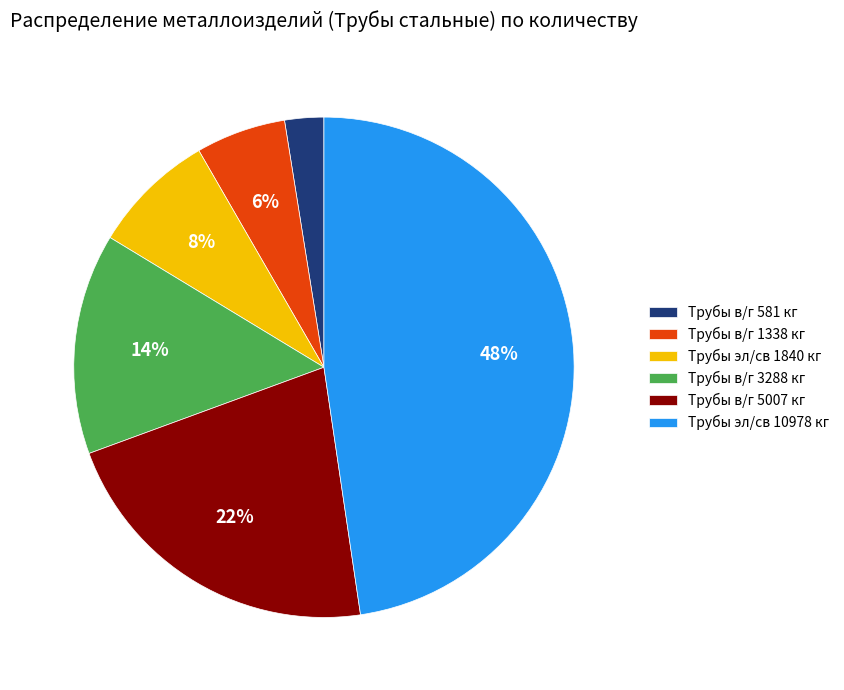

True or false: Трубы эл/св 10978 кг accounts for 48% of the total.

True